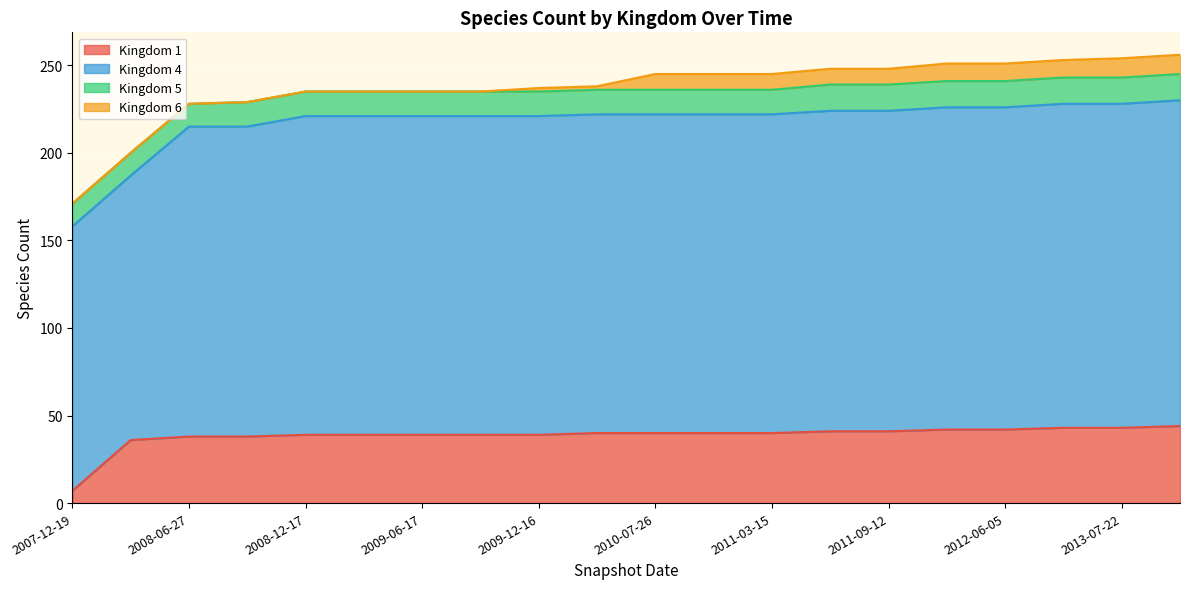

What is the label of the 2nd point from the left?

2008-04-01